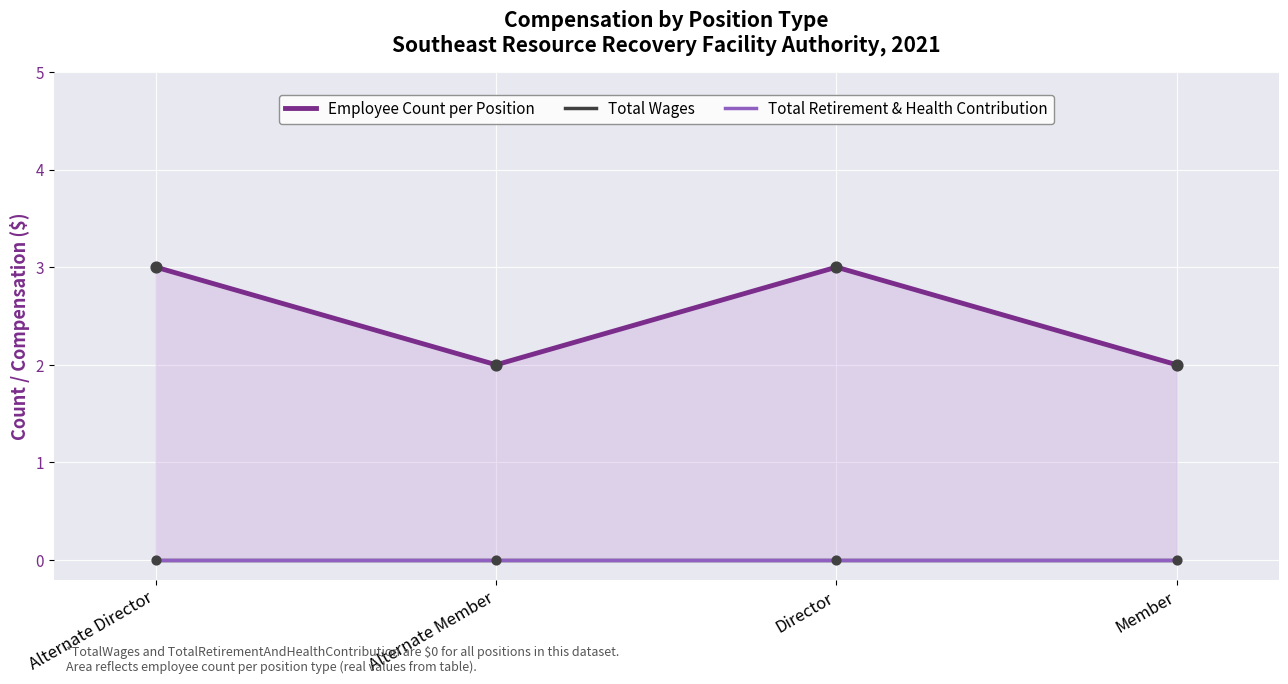

Which series contains the highest Y value?

Employee Count per Position